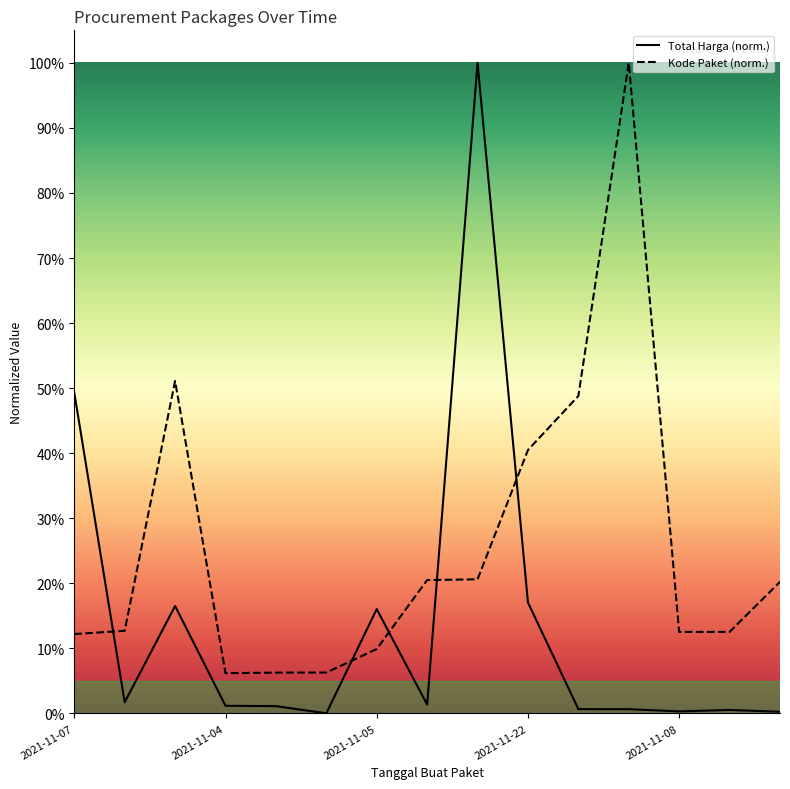

Reading right to left, list all the values displayed in this chart.

Total Harga: 0.0	0.0	0.0	0.0	0.0	0.2	1.0	0.0	0.2	0.0	0.0	0.0	0.2	0.0	0.5
Kode Paket: 0.2	0.1	0.1	1.0	0.5	0.4	0.2	0.2	0.1	0.1	0.1	0.1	0.5	0.1	0.1